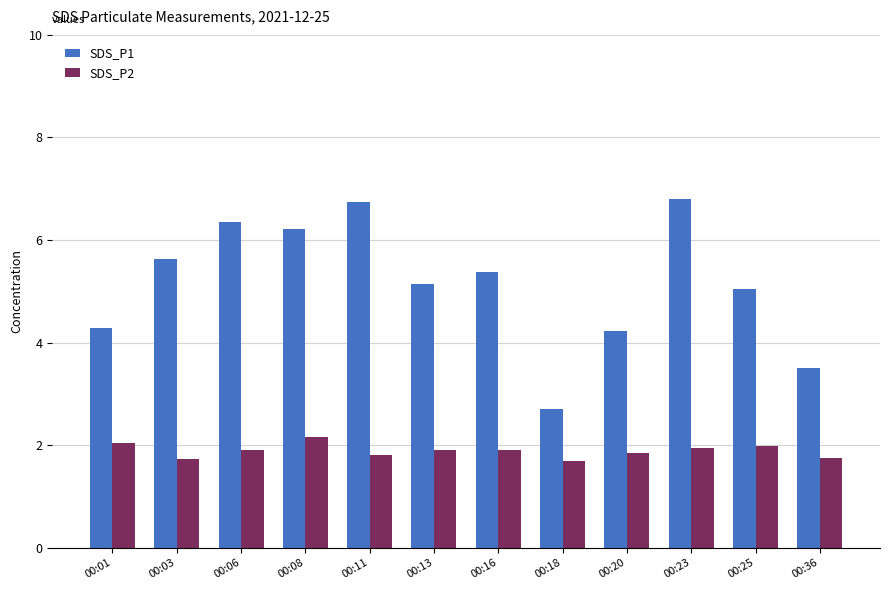

What is the total value across all series at 00:20?

6.1